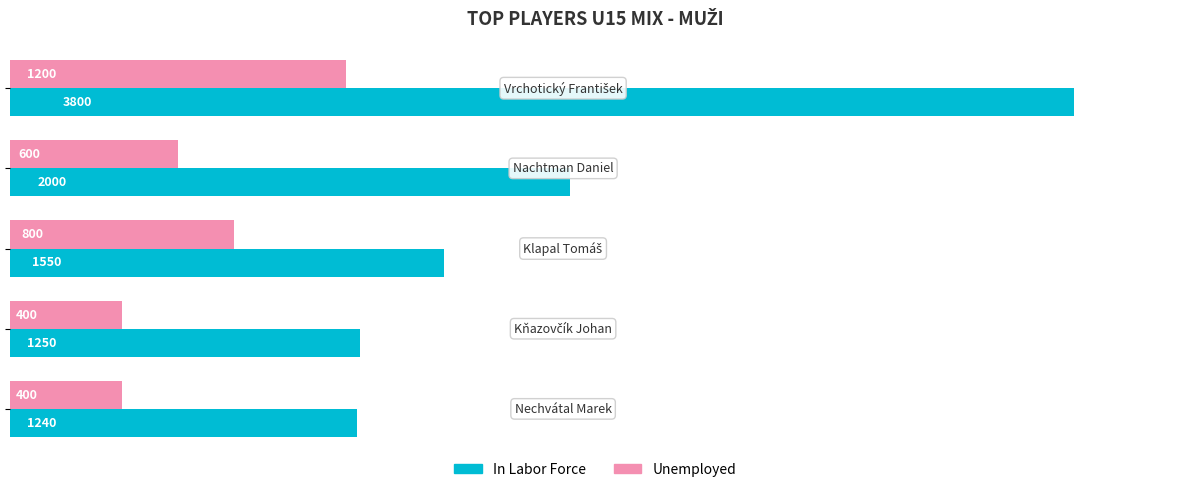

What is the sum of all In Labor Force values?

9840